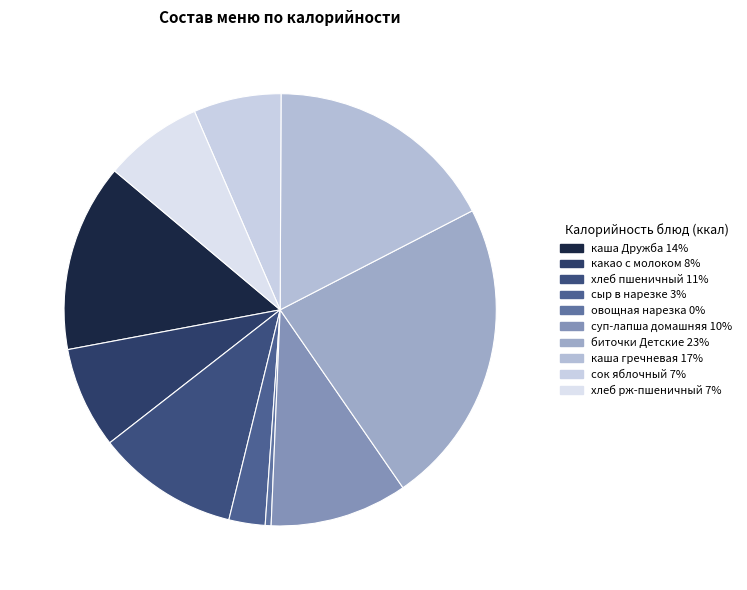

Count the number of slices in the pie.

10